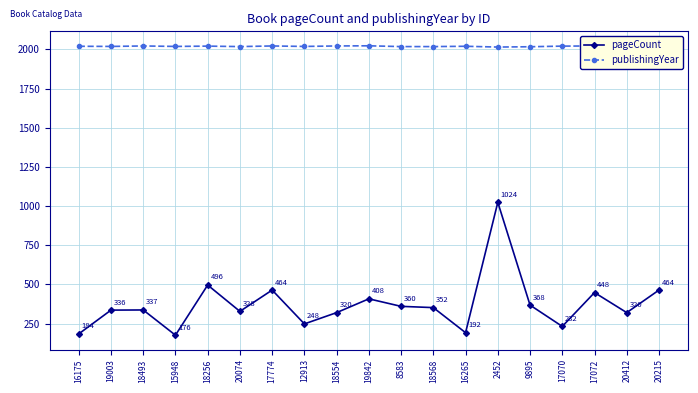

What is the smallest value displayed?

176